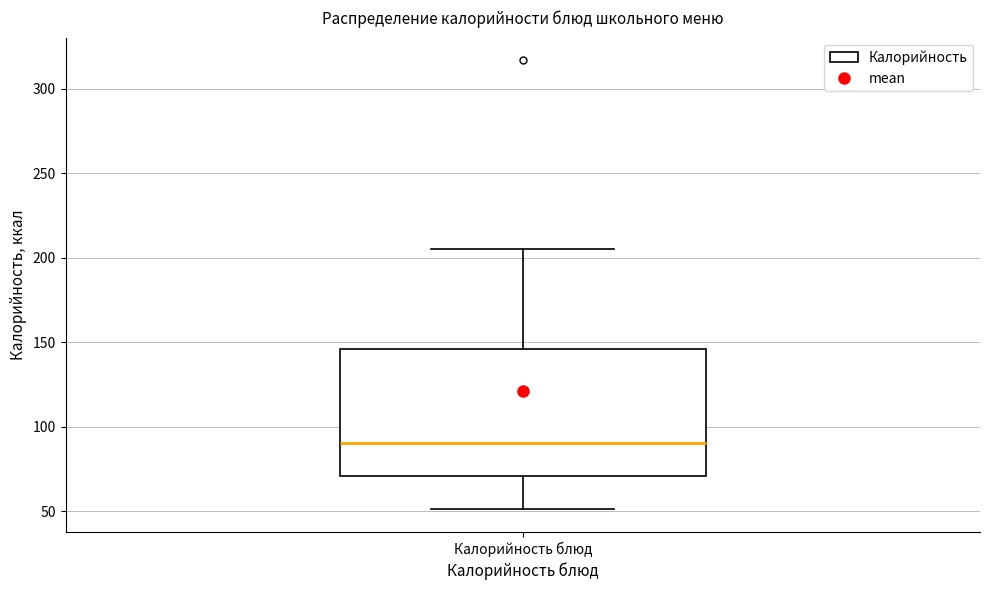

Read this box plot against the y-axis: the position of the median line, the range covered by the box, and the ends of both whiskers. The values are not printed on the chart, so give them approximately, as read against the axis.

median 90, box 70 to 145, whiskers 50 to 205